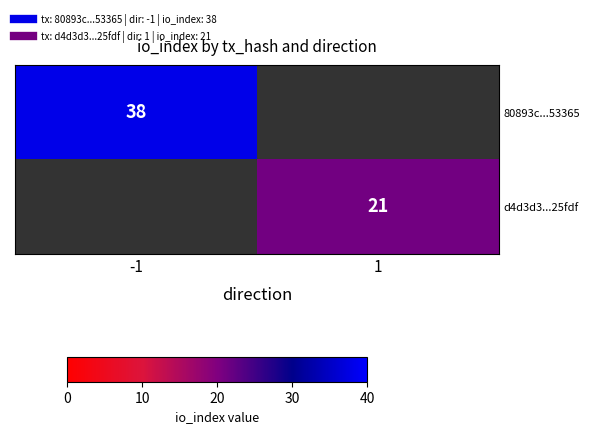

The d4d3d3...25fdf series shows 36.9 at 1. True or false?

False